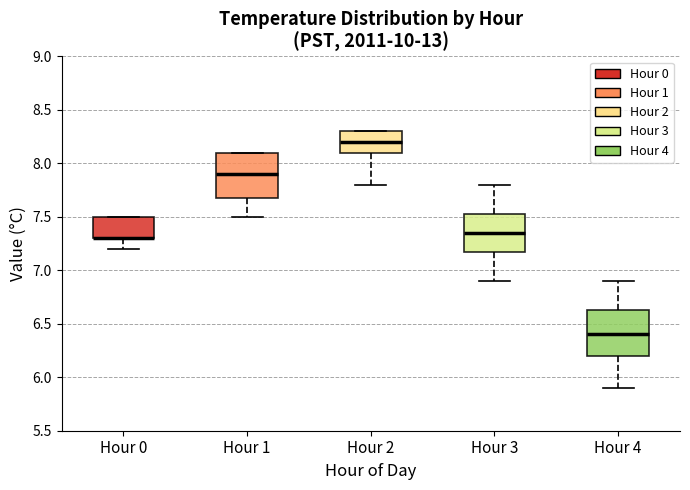

Where is the lower edge of the box for Hour 1 on the y-axis? The values are not printed on the chart, so give them approximately, as read against the axis.

7.70